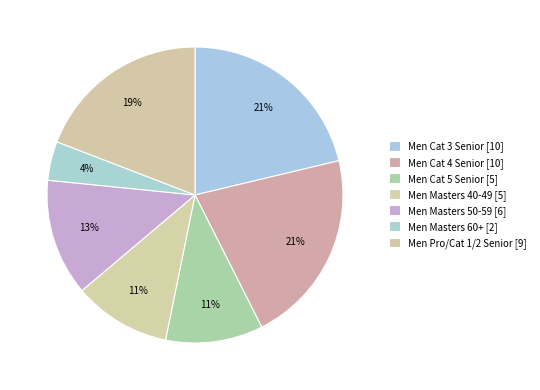

Which has a higher value, Men Masters 40-49 or Men Cat 3 Senior?

Men Cat 3 Senior